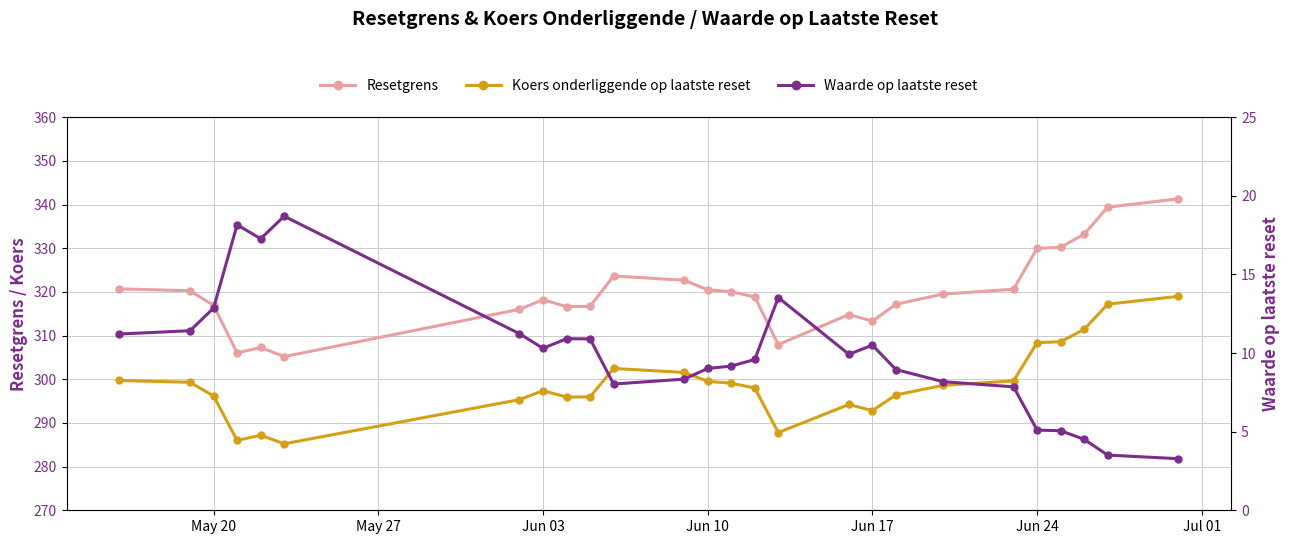

How many lines are shown in the chart?

3